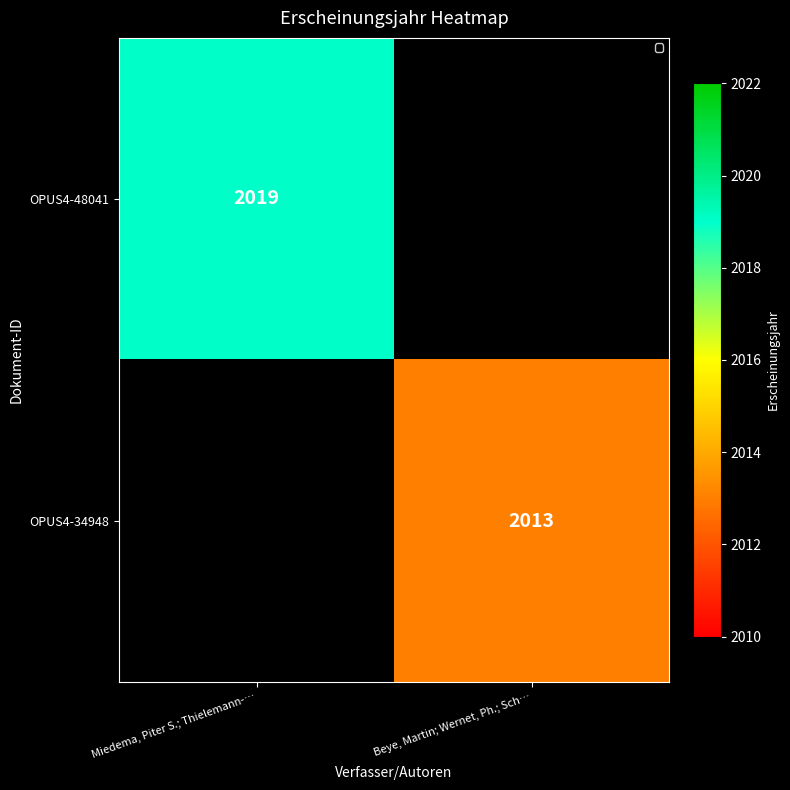

At how many categories does at least one series exceed 2017?

1